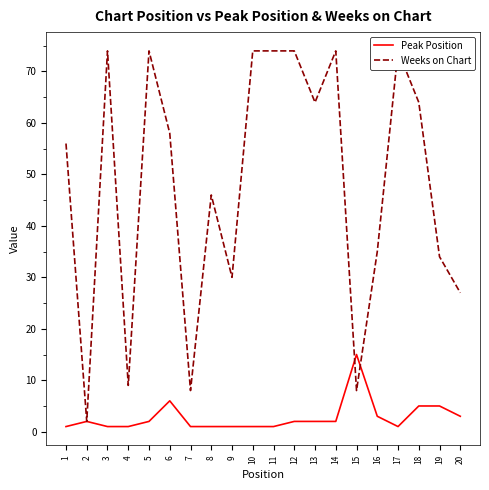

How many distinct data groups are displayed?

2